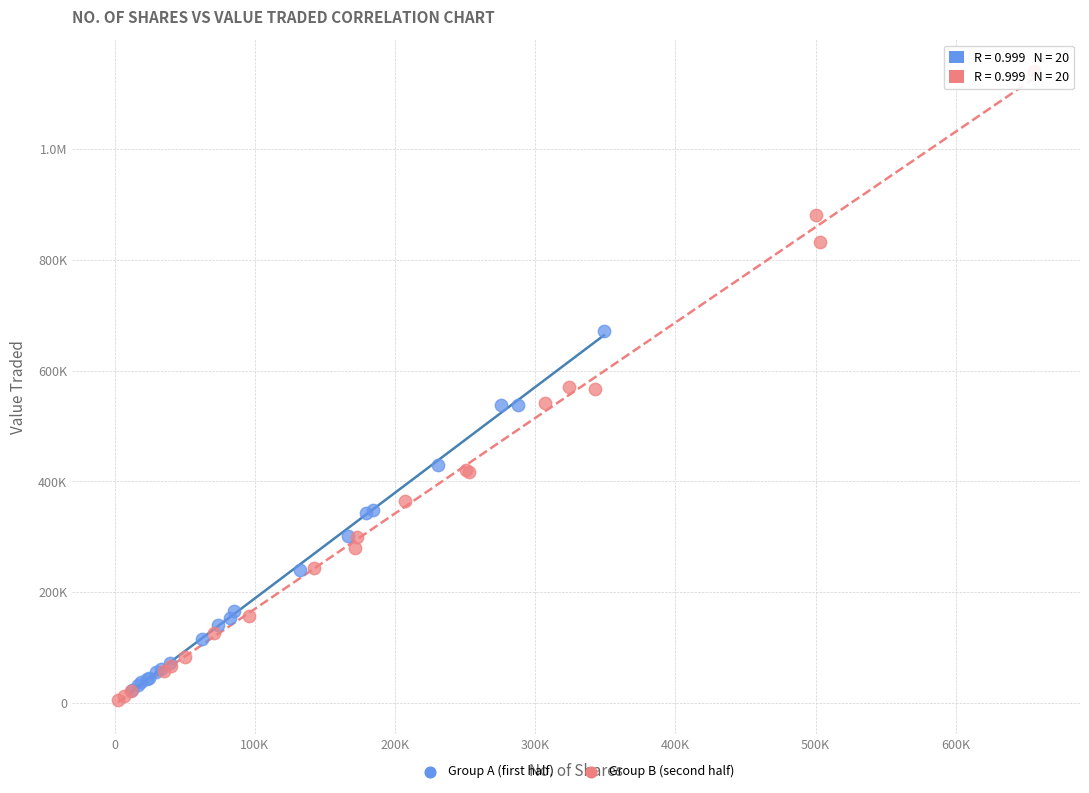

What are all the series names shown in the legend?

Group A (first half), Group B (second half)